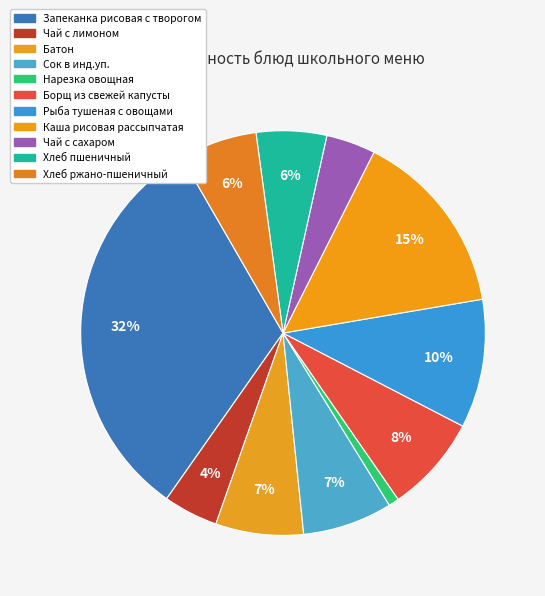

Count the number of slices in the pie.

11